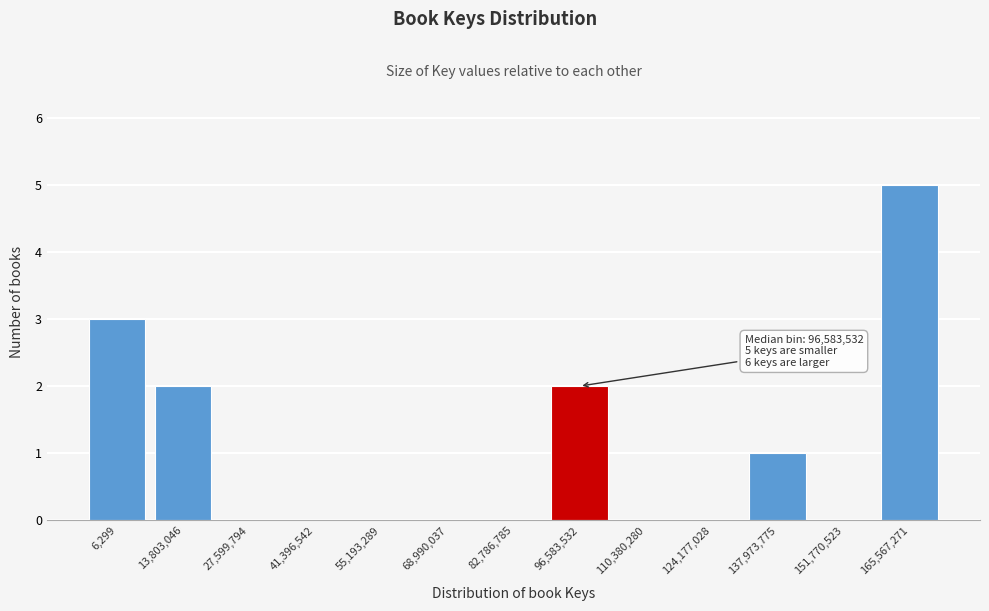

Reading right to left, list all the values displayed in this chart.

165,567,271=5	151,770,523=0	137,973,775=1	124,177,028=0	110,380,280=0	96,583,532=2	82,786,785=0	68,990,037=0	55,193,289=0	41,396,542=0	27,599,794=0	13,803,046=2	6,299=3